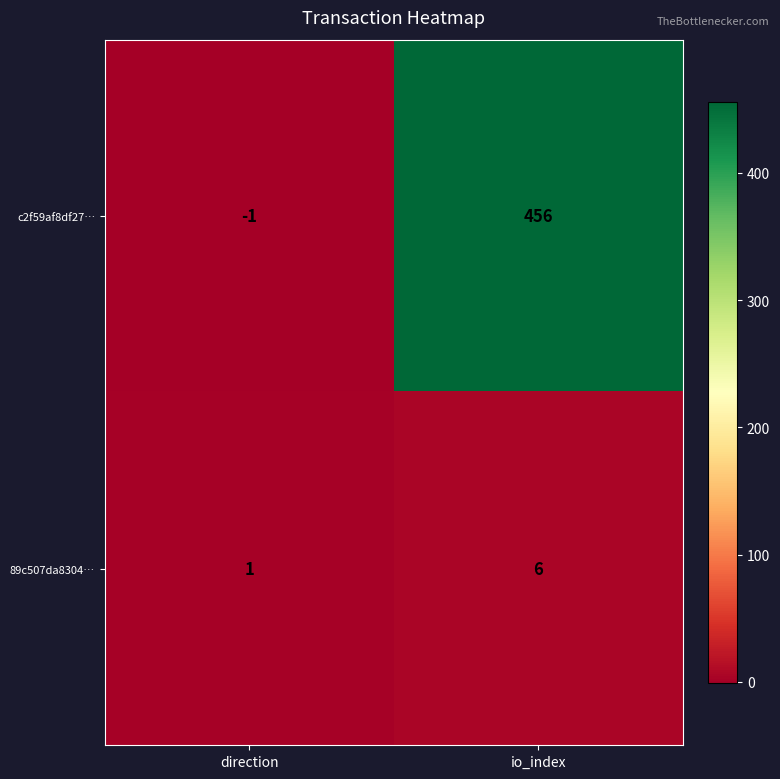

Where is c2f59af8df27… nearest to the value 227?

direction